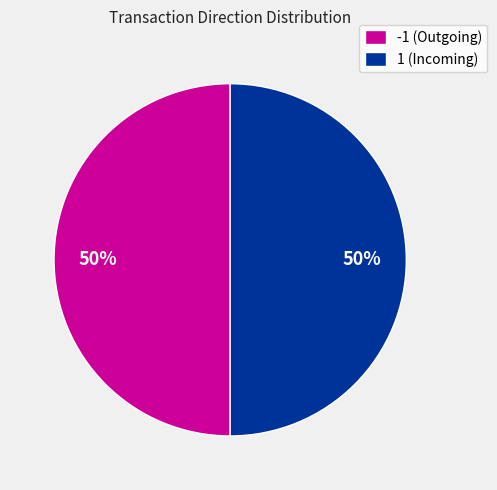

To the nearest percent, what portion does -1 (Outgoing) represent?

50%